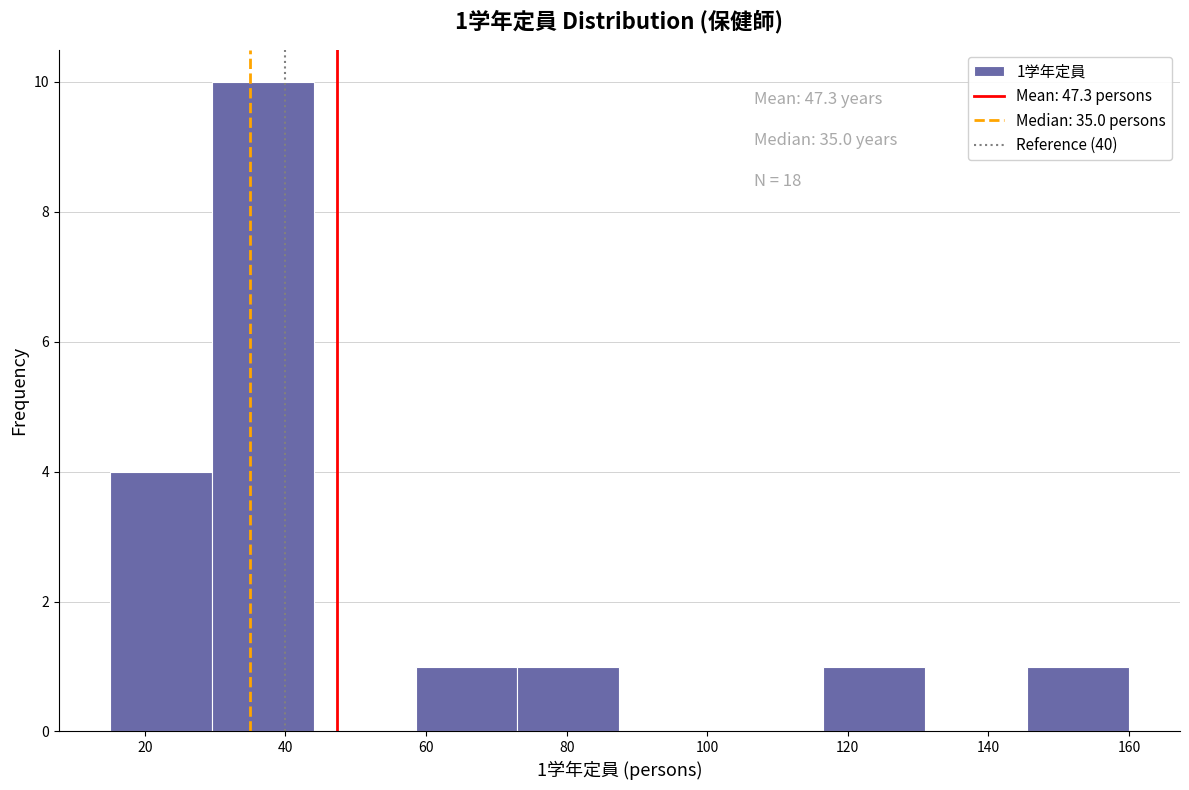

Over which range of the x-axis is the bar tallest?

29.5 to 44.0